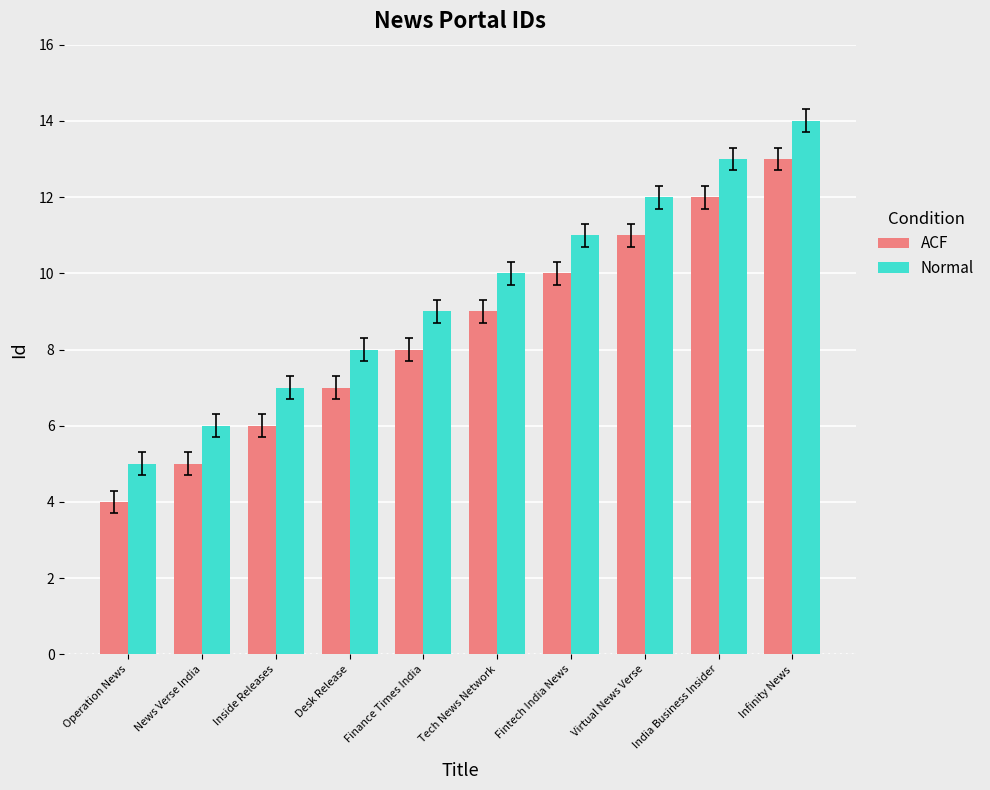

How many bars are there in each group?

2